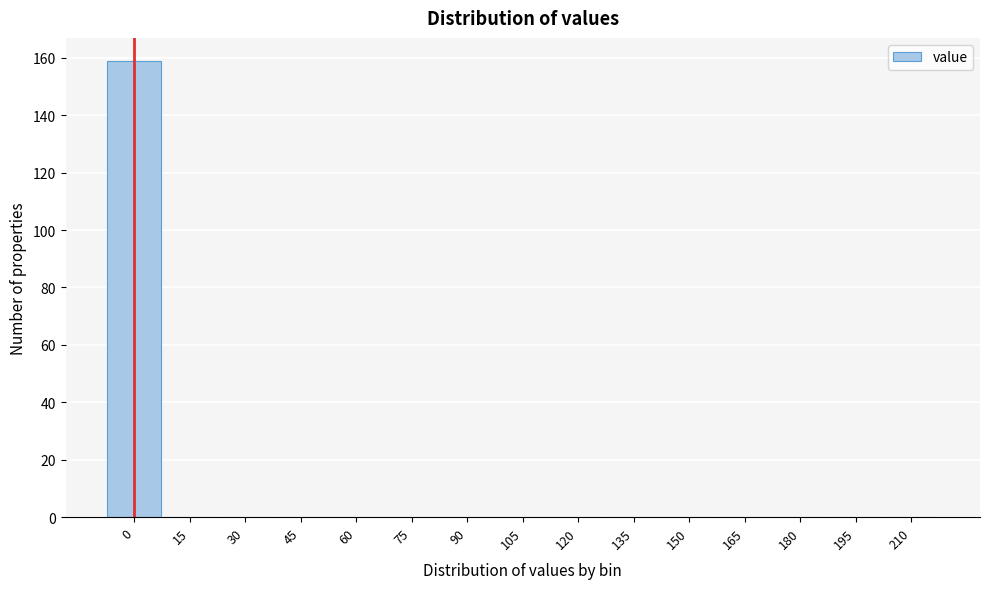

Reading right to left, transcribe all the data shown in this chart.

210=0	195=0	180=0	165=0	150=0	135=0	120=0	105=0	90=0	75=0	60=0	45=0	30=0	15=0	0=159